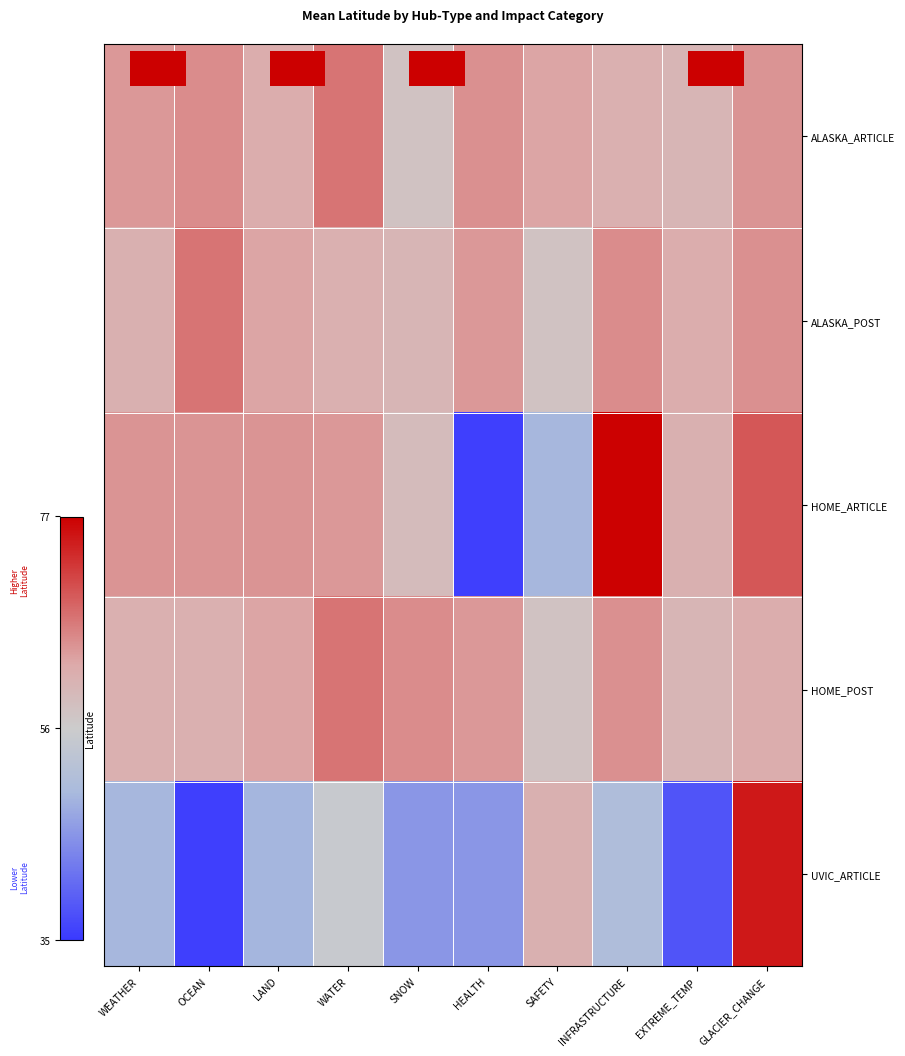

What is the difference between the maximum and minimum values in the ALASKA_POST series?

9.2